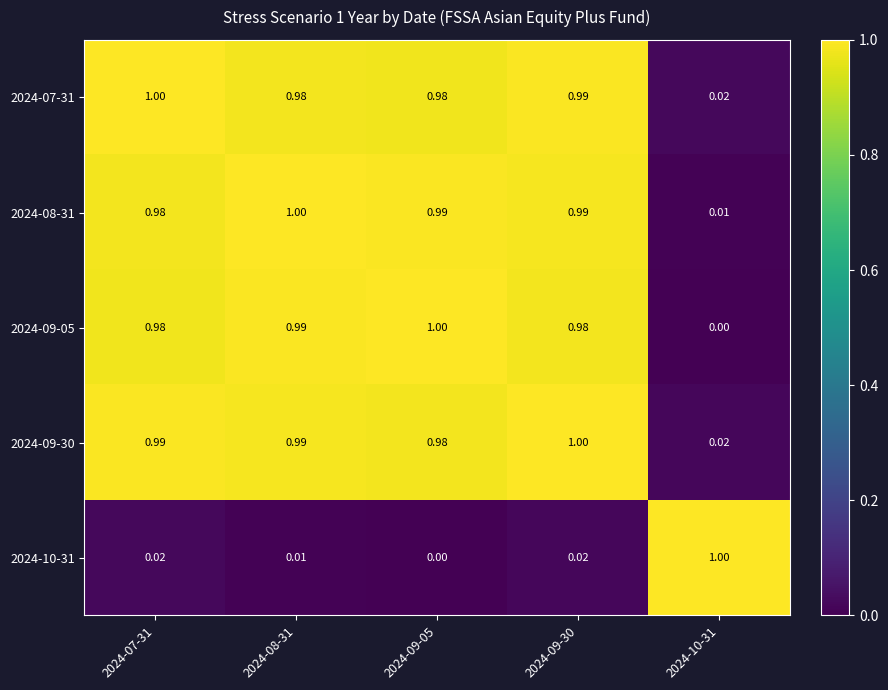

Rank the series at 2024-08-31 from lowest to highest value.

2024-10-31, 2024-07-31, 2024-09-30, 2024-09-05, 2024-08-31